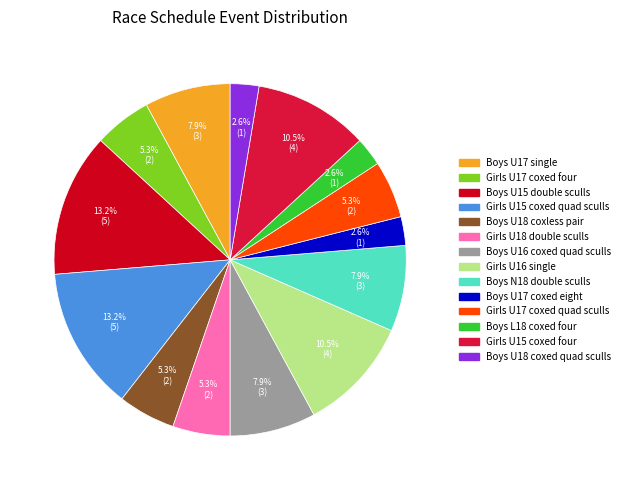

Which has a higher value, Girls U17 coxed four or Boys U15 double sculls?

Boys U15 double sculls